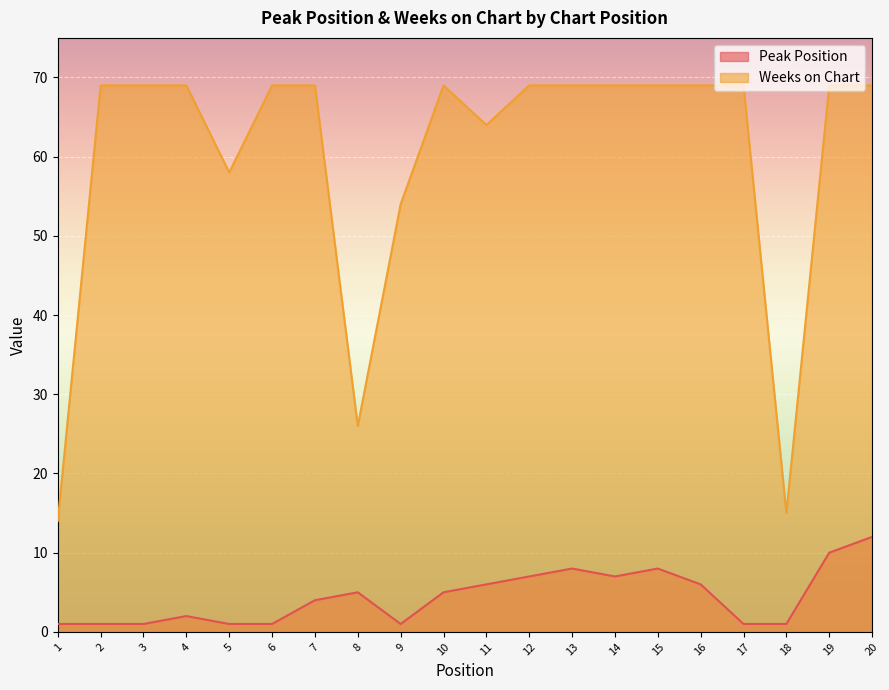

What is the average value of the Weeks on Chart series?

60